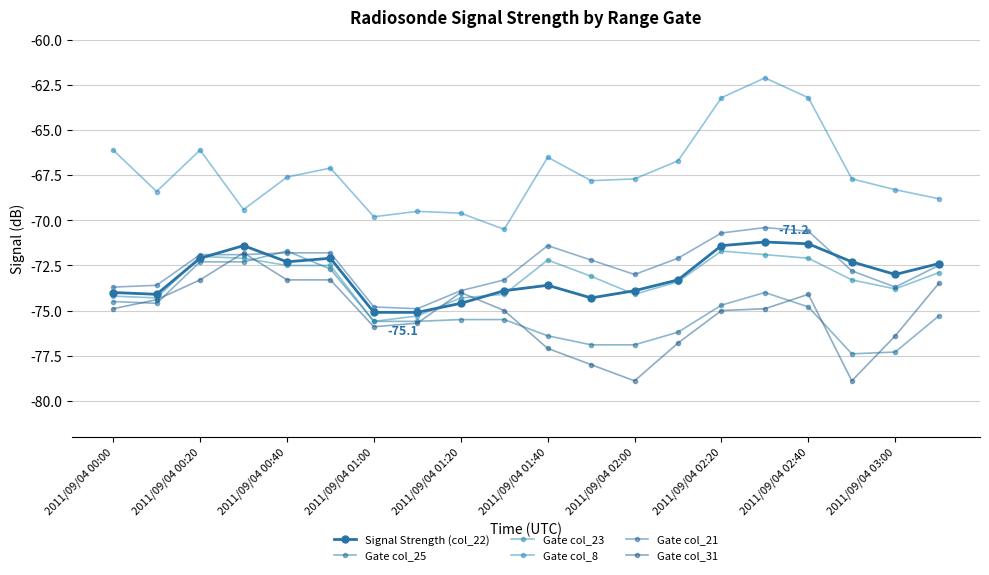

What is the difference between the maximum and second lowest values in the Gate col_25 series?

5.6